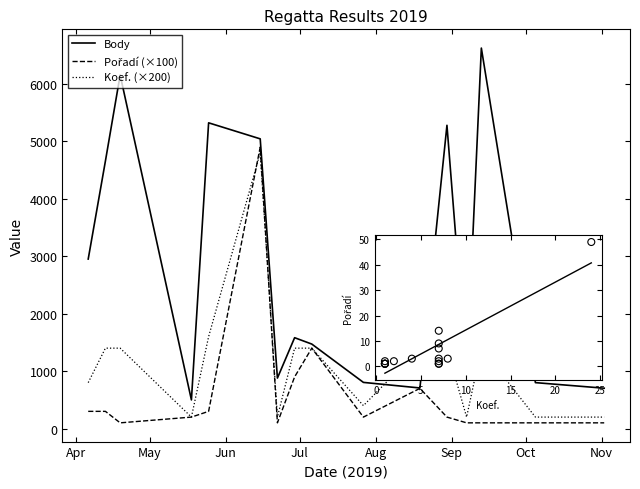

Which series has the widest spread of values?

Body